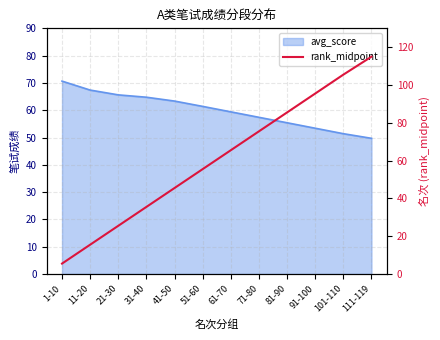

How many lines are shown in the chart?

1